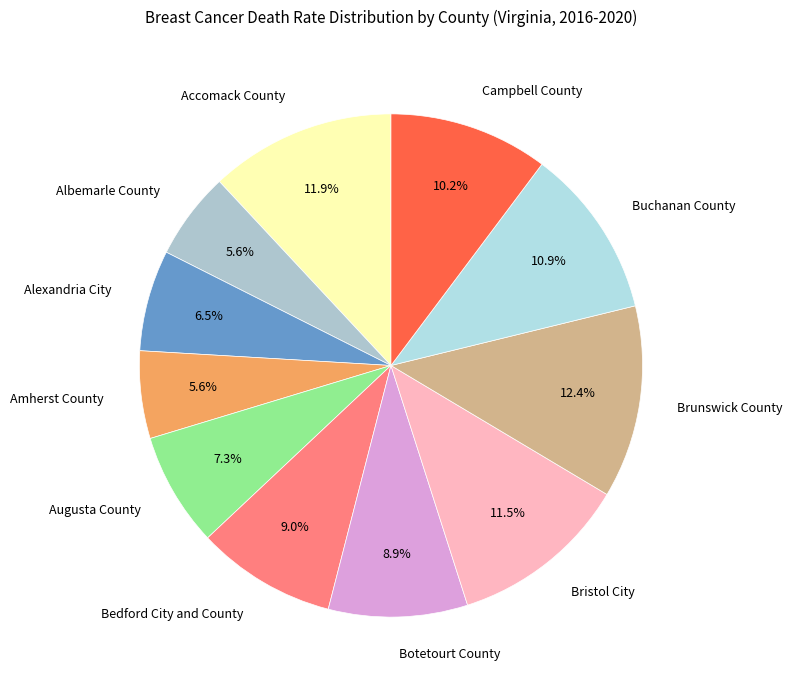

How many segments does this pie chart have?

11